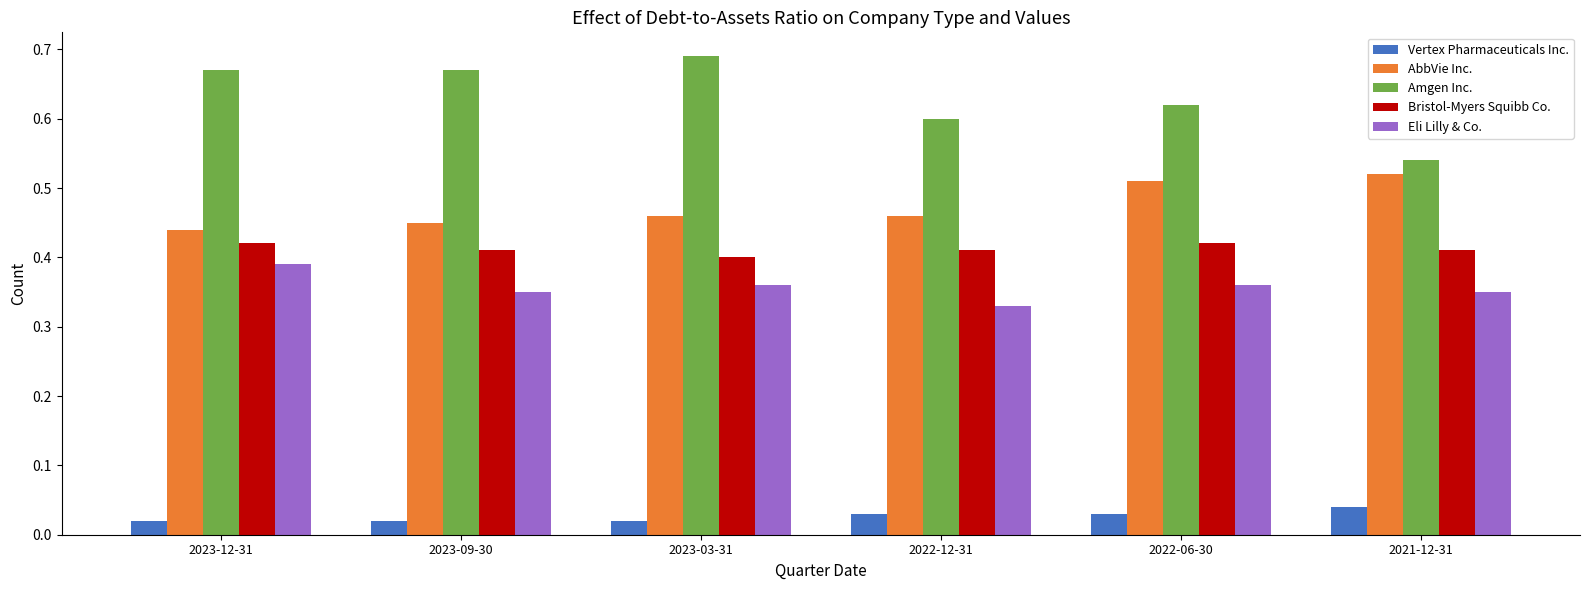

Count the Amgen Inc. values in the range 0 to 1.

6